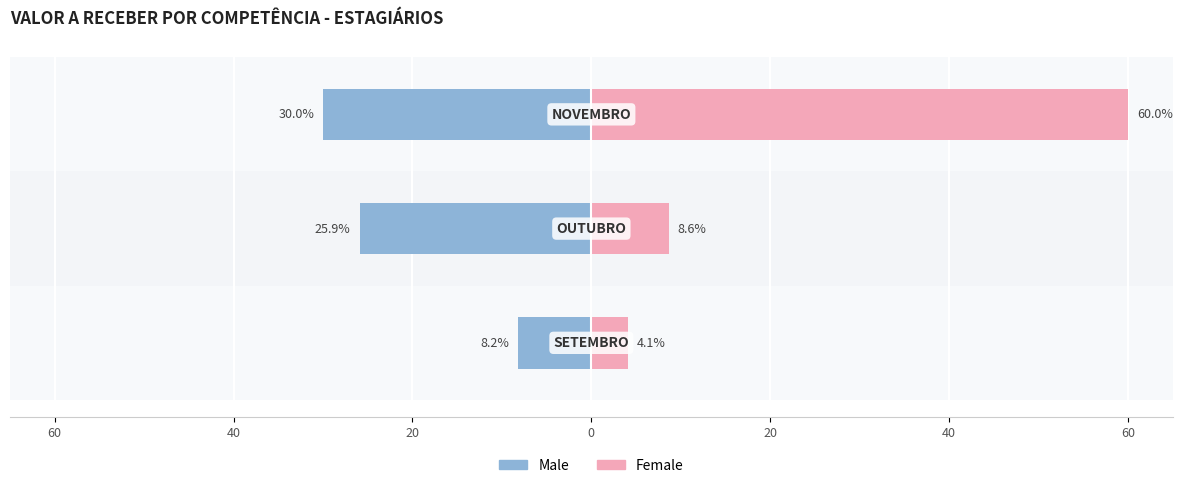

The Female series shows 11.7 at 40. True or false?

False